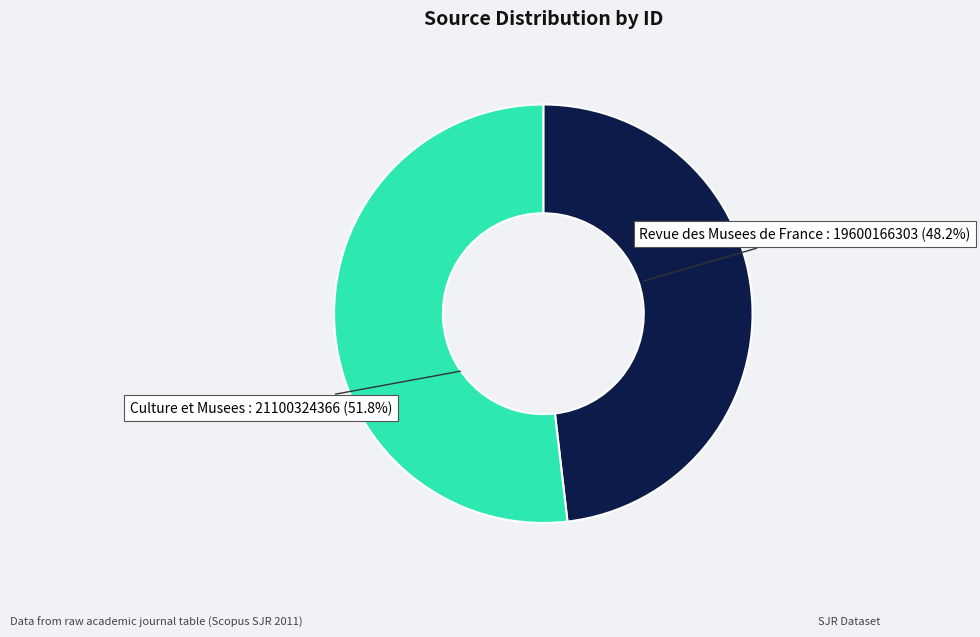

Is there any slice that represents more than half of the pie?

Yes